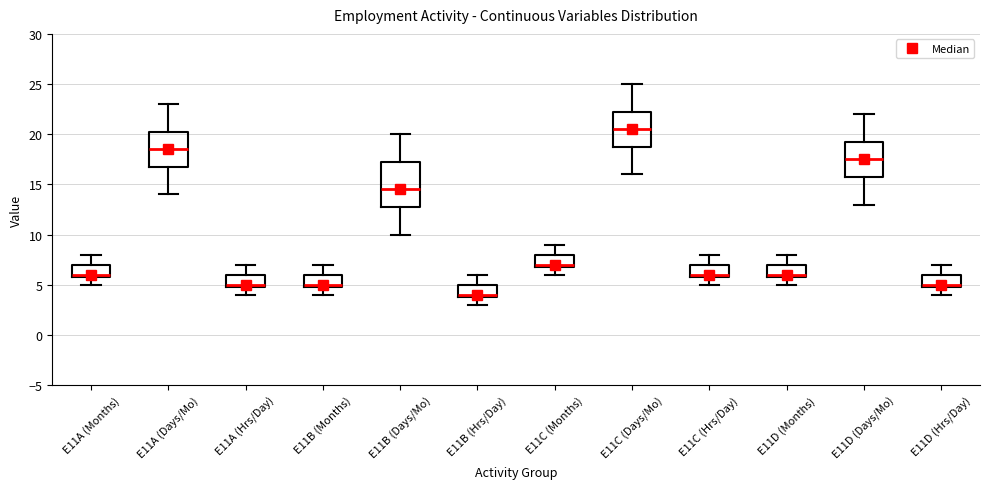

Reading left to right, transcribe this box plot: for each box, give where its median line is, the range the box spans, and where its two whiskers end, as read against the y-axis. The values are not printed on the chart, so give them approximately, as read against the axis.

E11A (Months): median 6.0 (just above the box's lower edge), box 6.0 to 7.0, whiskers 5.0 to 8.0
E11A (Days/Mo): median 18.5, box 17.0 to 20.5, whiskers 14.0 to 23.0
E11A (Hrs/Day): median 5.0 (just above the box's lower edge), box 5.0 to 6.0, whiskers 4.0 to 7.0
E11B (Months): median 5.0 (just above the box's lower edge), box 5.0 to 6.0, whiskers 4.0 to 7.0
E11B (Days/Mo): median 14.5, box 13.0 to 17.5, whiskers 10.0 to 20.0
E11B (Hrs/Day): median 4.0 (just above the box's lower edge), box 4.0 to 5.0, whiskers 3.0 to 6.0
E11C (Months): median 7.0 (just above the box's lower edge), box 7.0 to 8.0, whiskers 6.0 to 9.0
E11C (Days/Mo): median 20.5, box 19.0 to 22.5, whiskers 16.0 to 25.0
E11C (Hrs/Day): median 6.0 (just above the box's lower edge), box 6.0 to 7.0, whiskers 5.0 to 8.0
E11D (Months): median 6.0 (just above the box's lower edge), box 6.0 to 7.0, whiskers 5.0 to 8.0
E11D (Days/Mo): median 17.5, box 16.0 to 19.5, whiskers 13.0 to 22.0
E11D (Hrs/Day): median 5.0 (just above the box's lower edge), box 5.0 to 6.0, whiskers 4.0 to 7.0